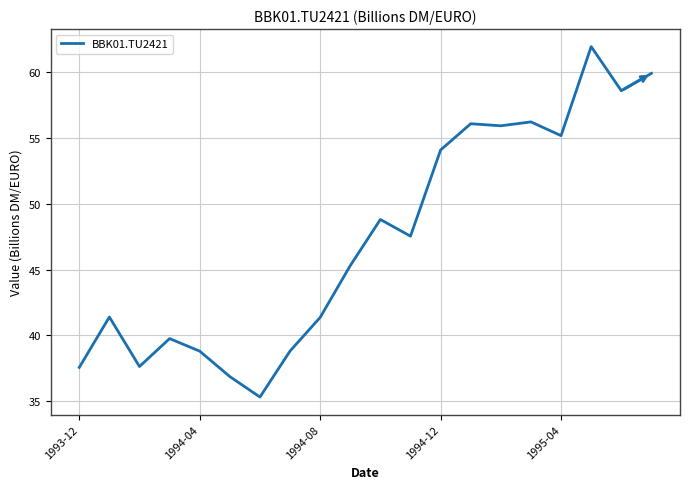

What is the smallest value displayed?

35.3